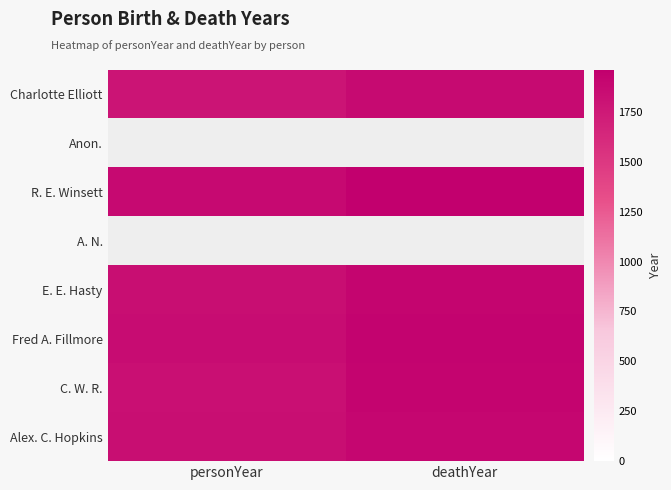

Which category has the highest value across all series?

deathYear